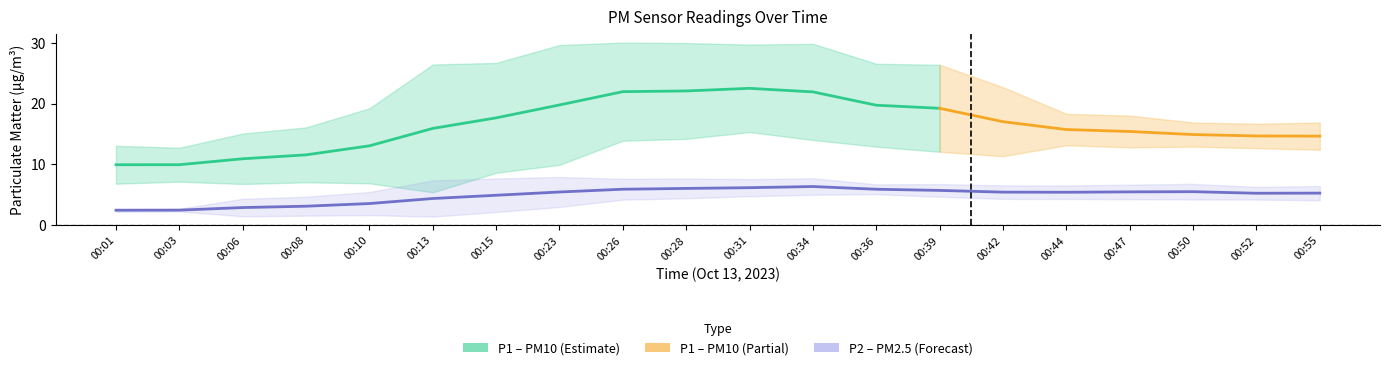

True or false: P2 and P1 intersect in this chart.

False